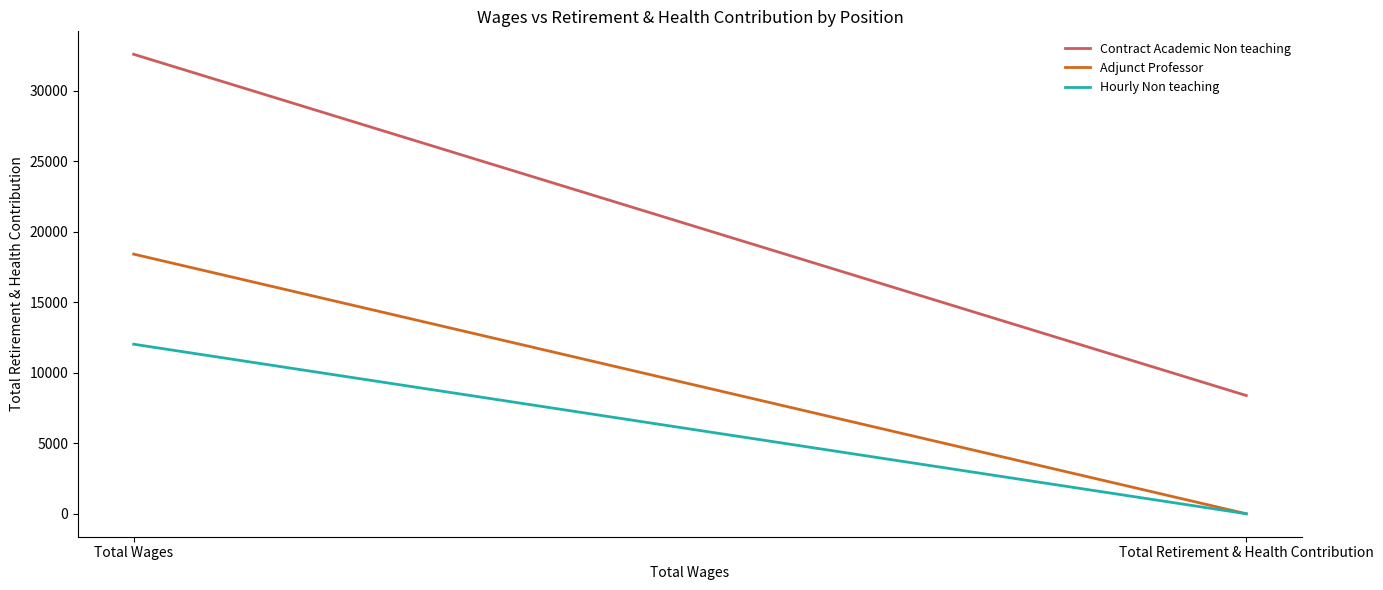

Reading right to left, transcribe all the data shown in this chart.

Contract Academic Non teaching: 8382.0	32572.5
Adjunct Professor: 0.0	18407.8
Hourly Non teaching: 0.0	12019.5